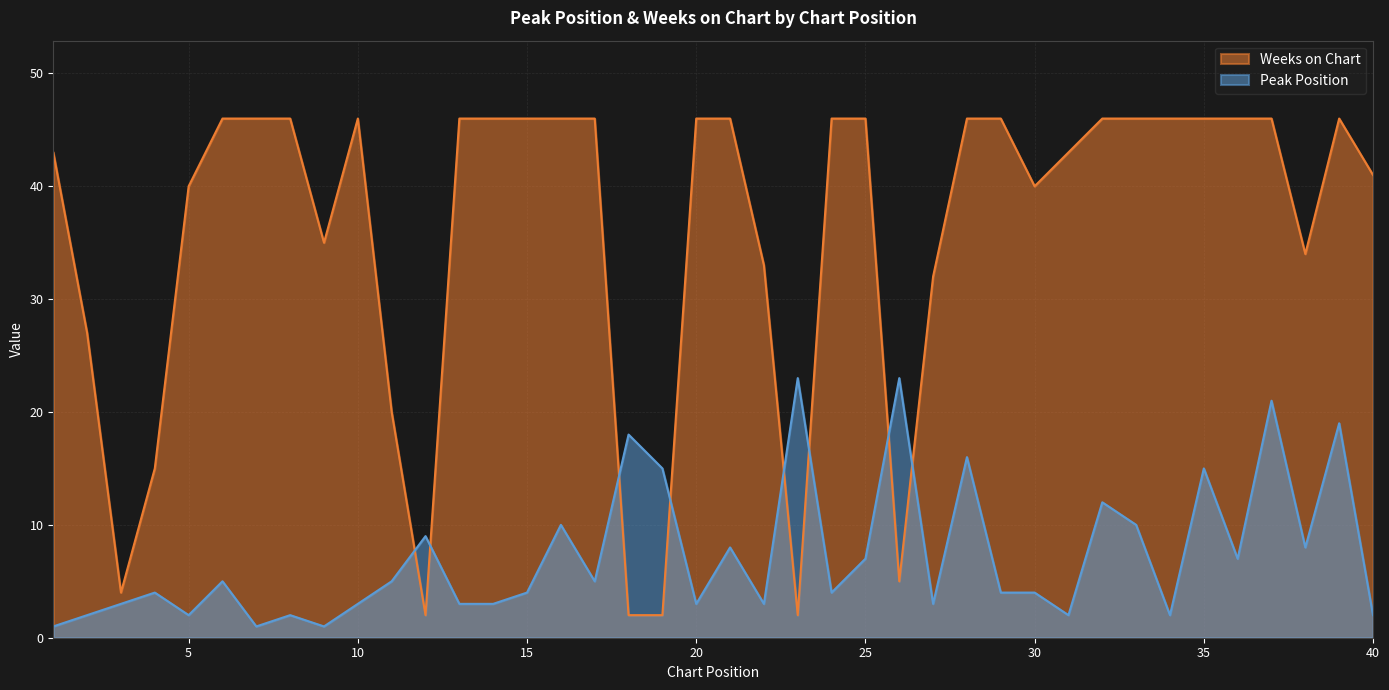

Count the number of data series in this chart.

2